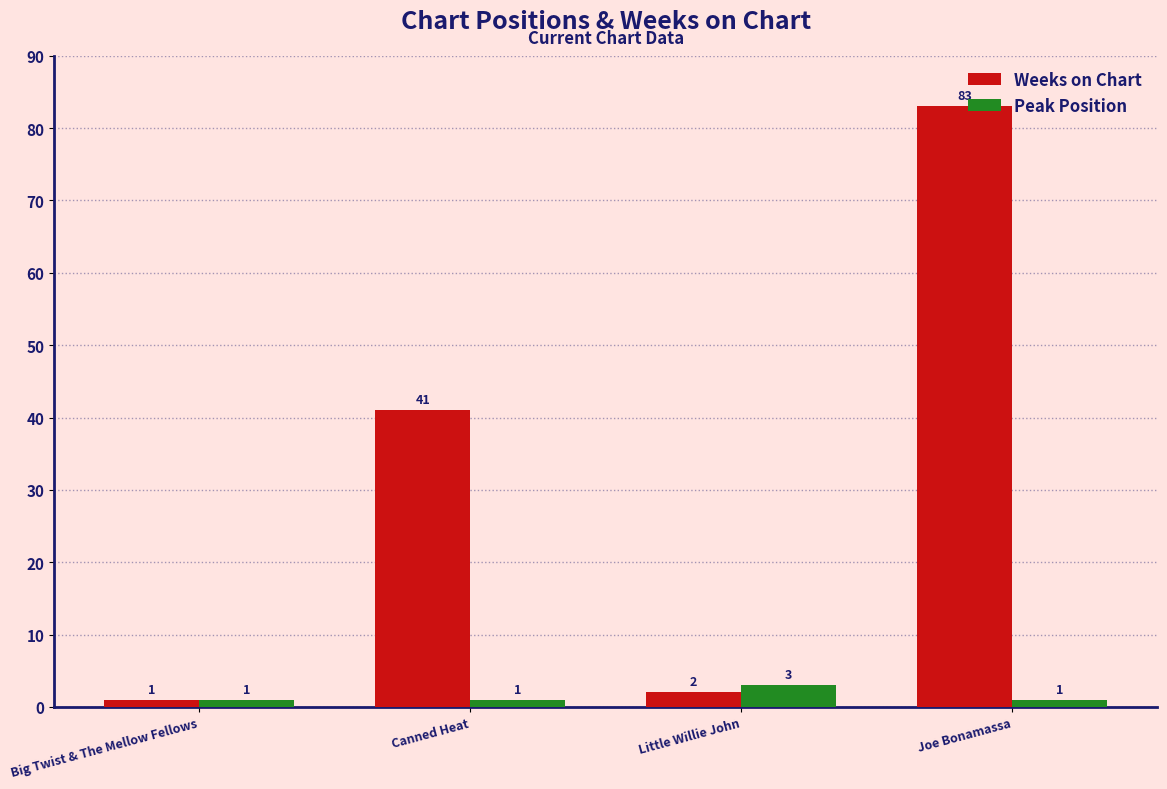

Where is Weeks on Chart nearest to the value 42?

Canned Heat